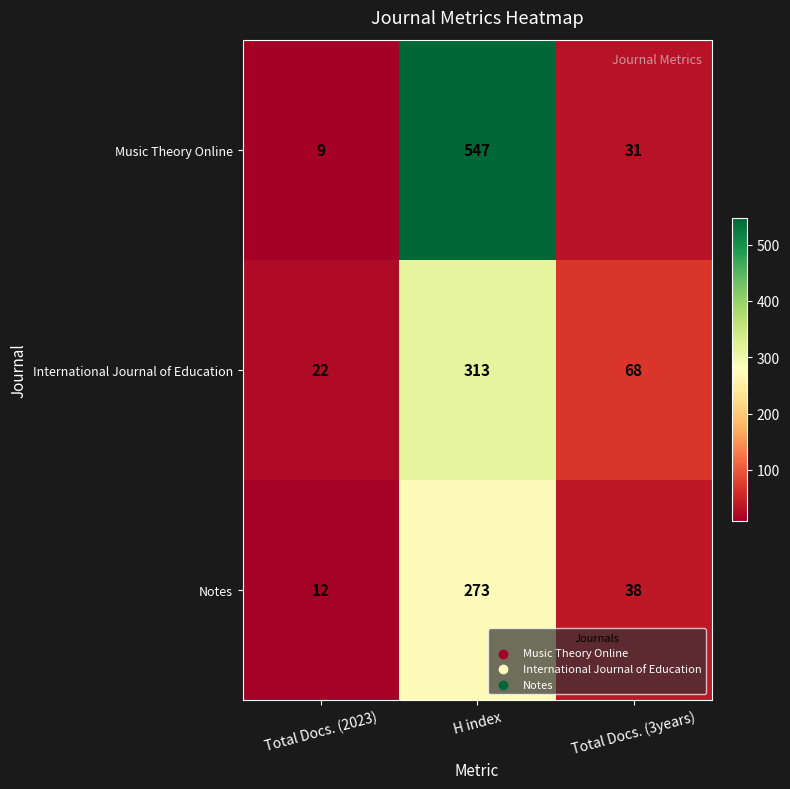

What is the sum of the Music Theory Online values at H index and Total Docs. (3years)?

578